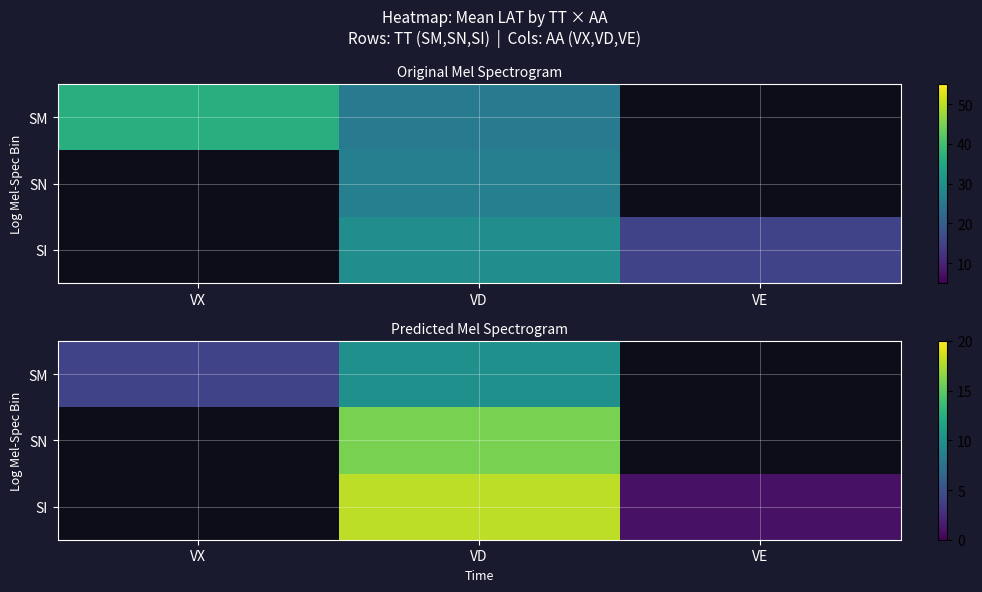

At which category does the chart reach its minimum across all series?

VE